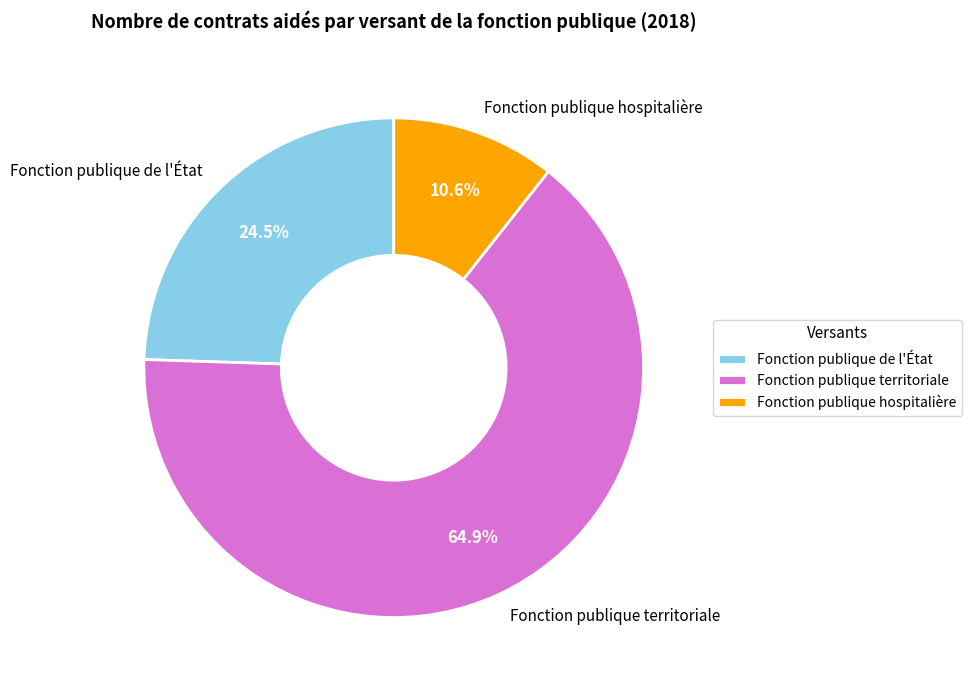

Combined, what portion of the pie is Fonction publique territoriale and Fonction publique de l'État?

89.4%